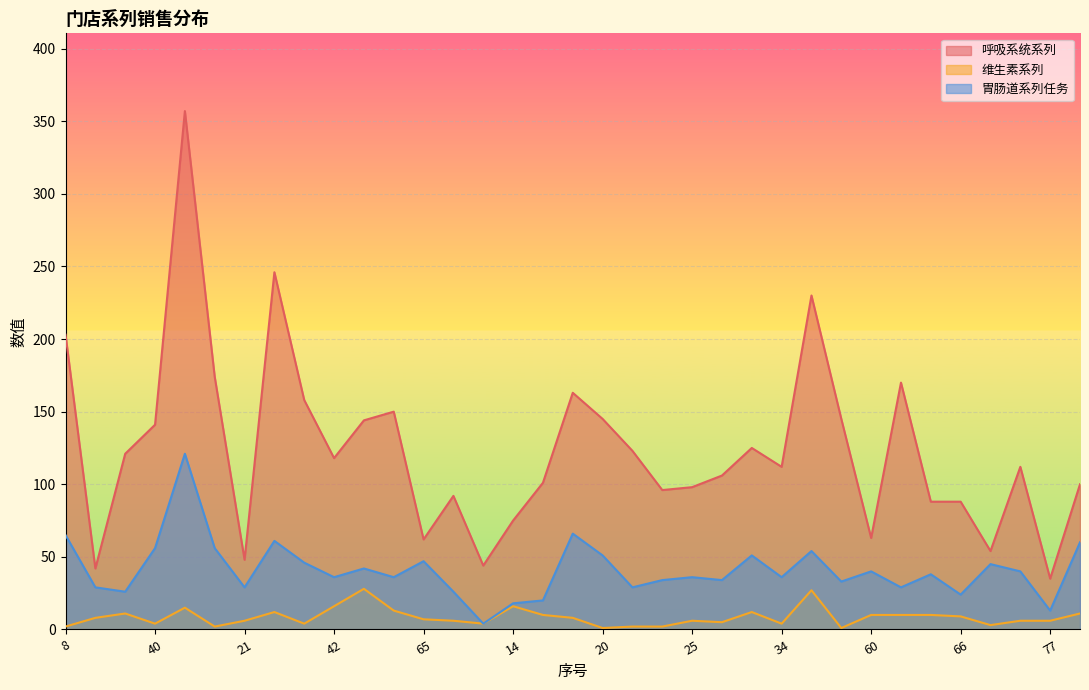

Rank the series at 62 from lowest to highest value.

维生素系列, 胃肠道系列任务, 呼吸系统系列